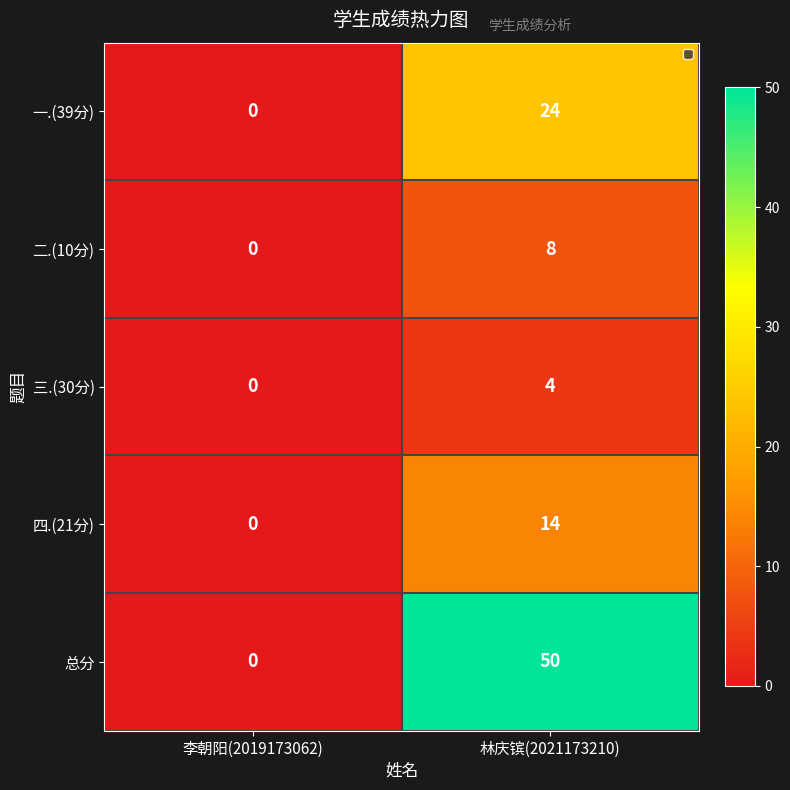

Rank the series by their maximum value, from highest to lowest.

总分, 一.(39分), 四.(21分), 二.(10分), 三.(30分)